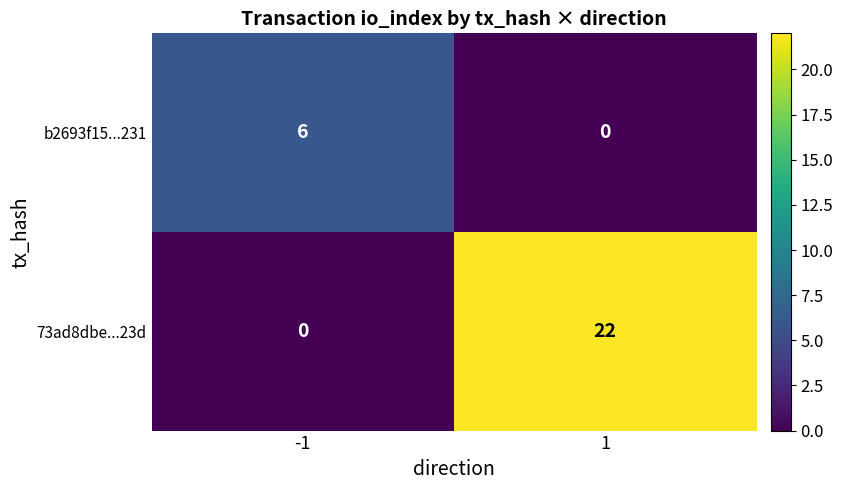

True or false: 73ad8dbe...23d has a value of 13 at 1.

False